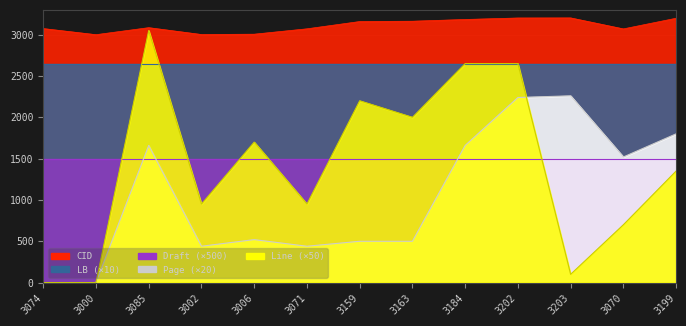

Which series has the widest spread of values?

Line